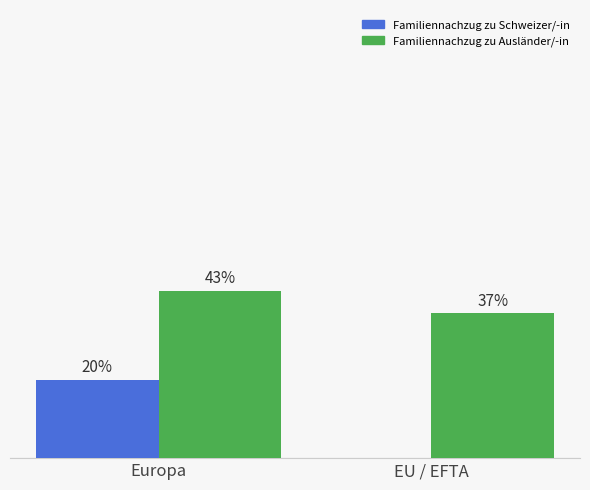

Where does the Familiennachzug zu Ausländer/-in series first go above 42?

Europa